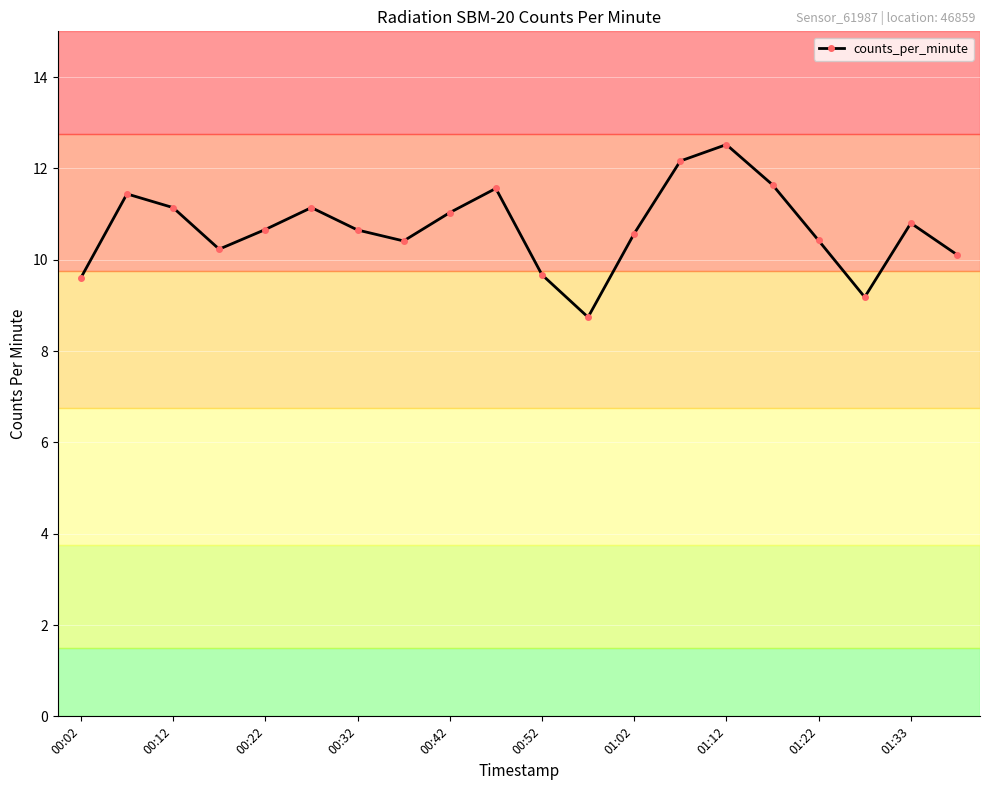

What is the average value?

10.7